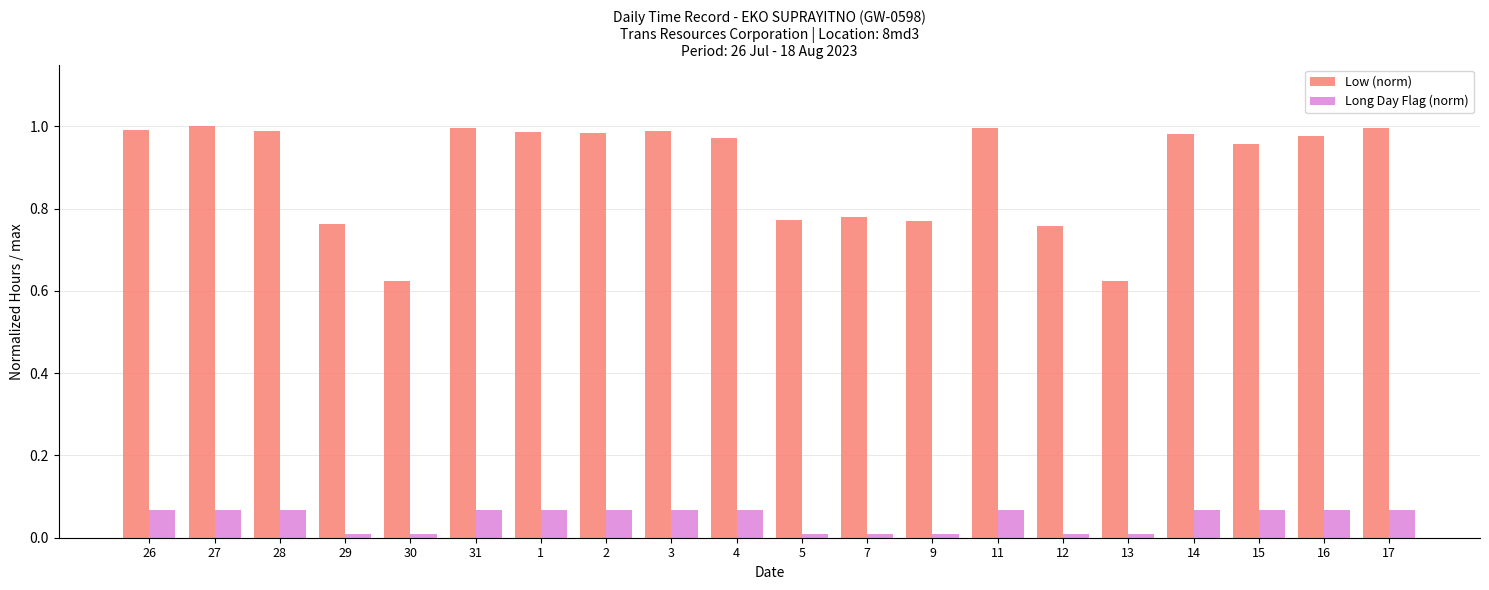

What is the spread (max minus min) of values at 11?

0.9